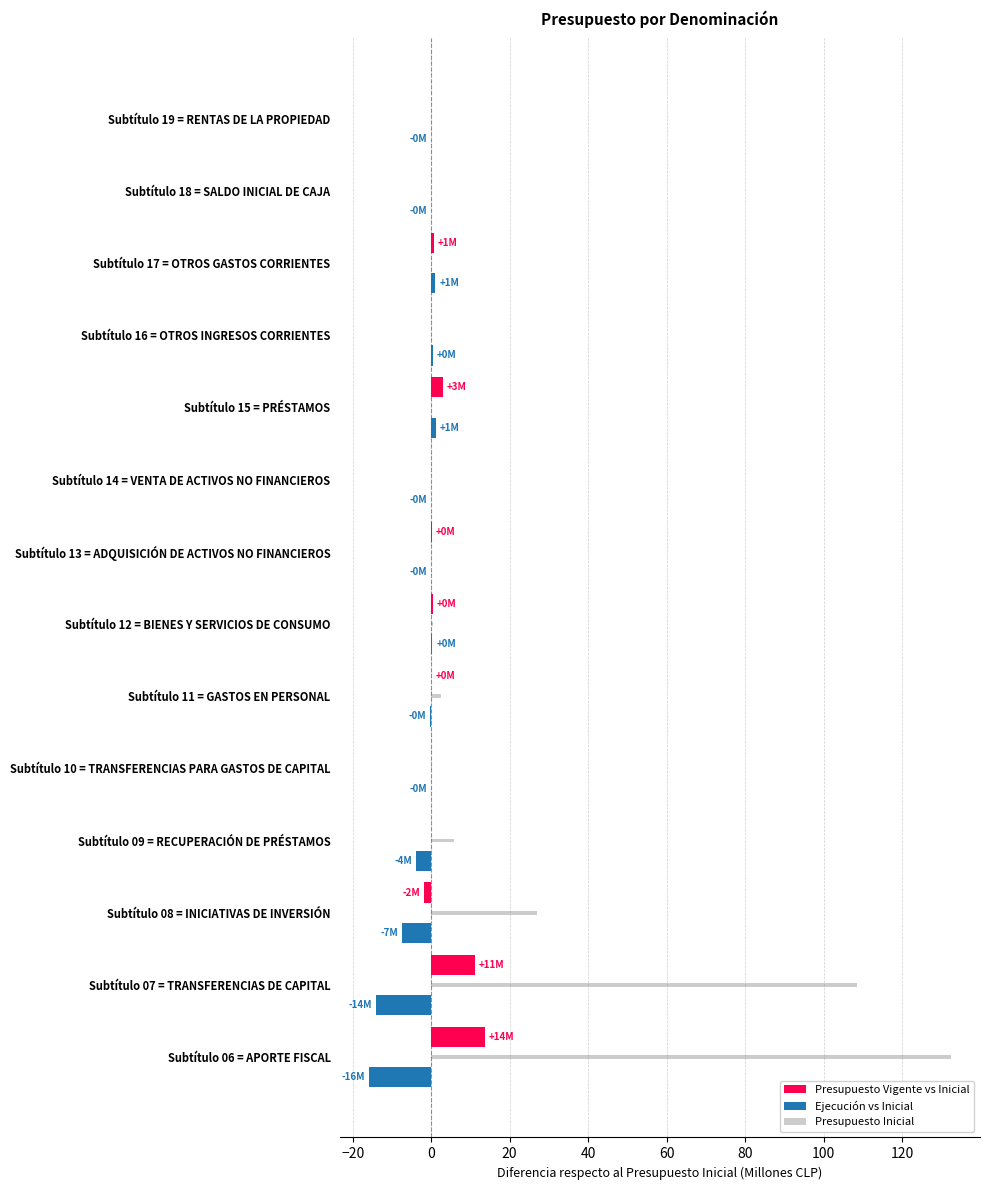

Which series changed the most between Subtítulo 06 = APORTE FISCAL and Subtítulo 17 = OTROS GASTOS CORRIENTES?

Presupuesto Inicial